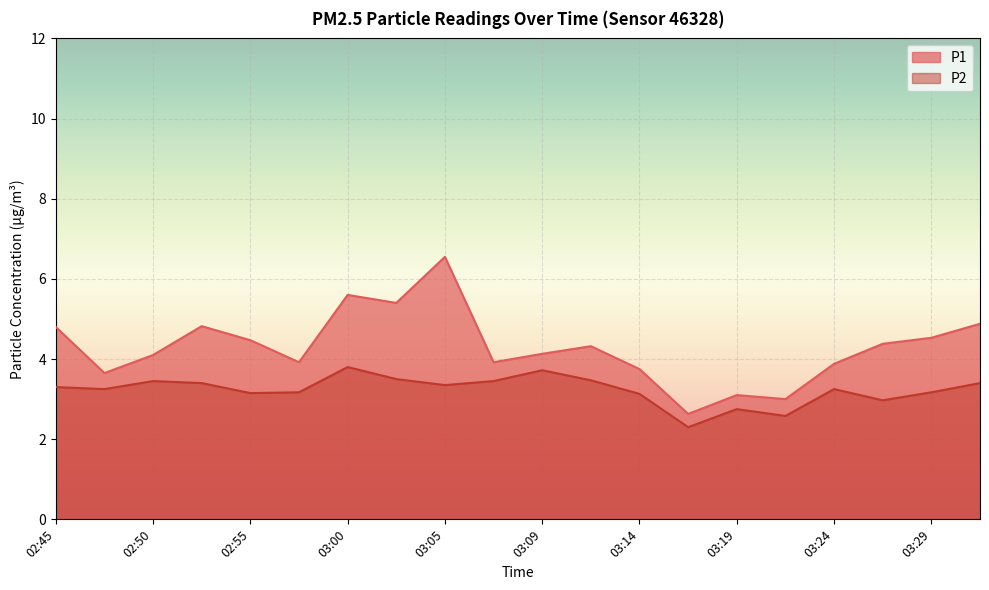

Count the number of categories in the chart.

20